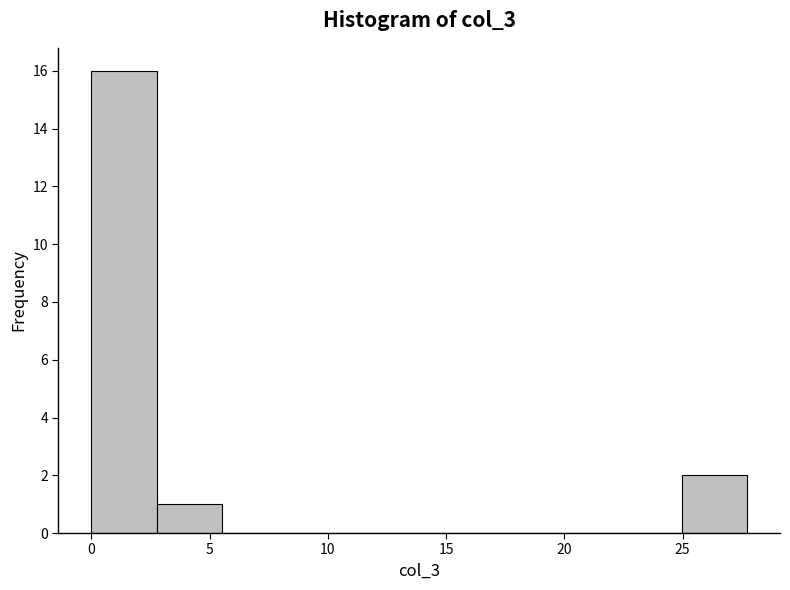

What is the height of the bar covering 3.0 to 5.5 on the x-axis? Neither the bar edges nor the heights are printed on the chart, so give them approximately, as read against the axes.

1